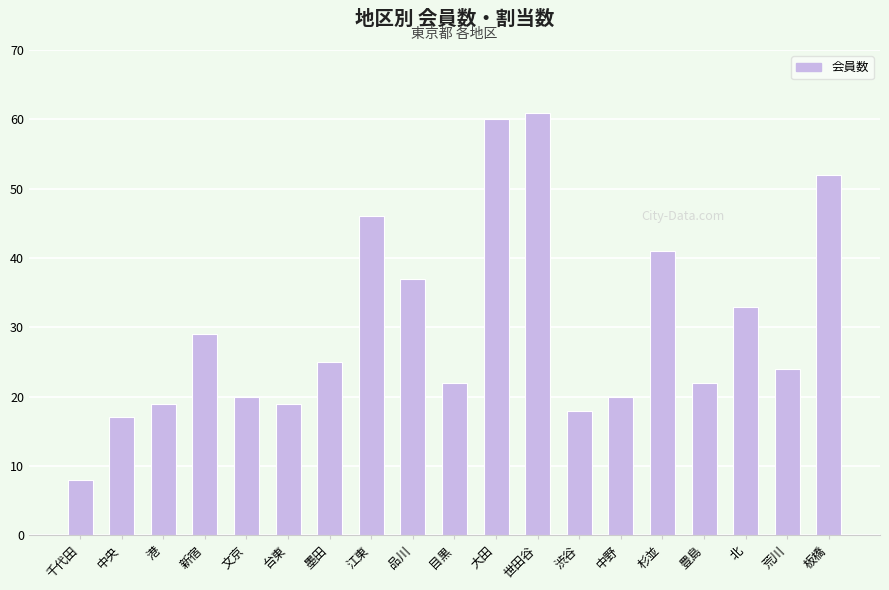

Between 品川 and 文京, which is larger?

品川